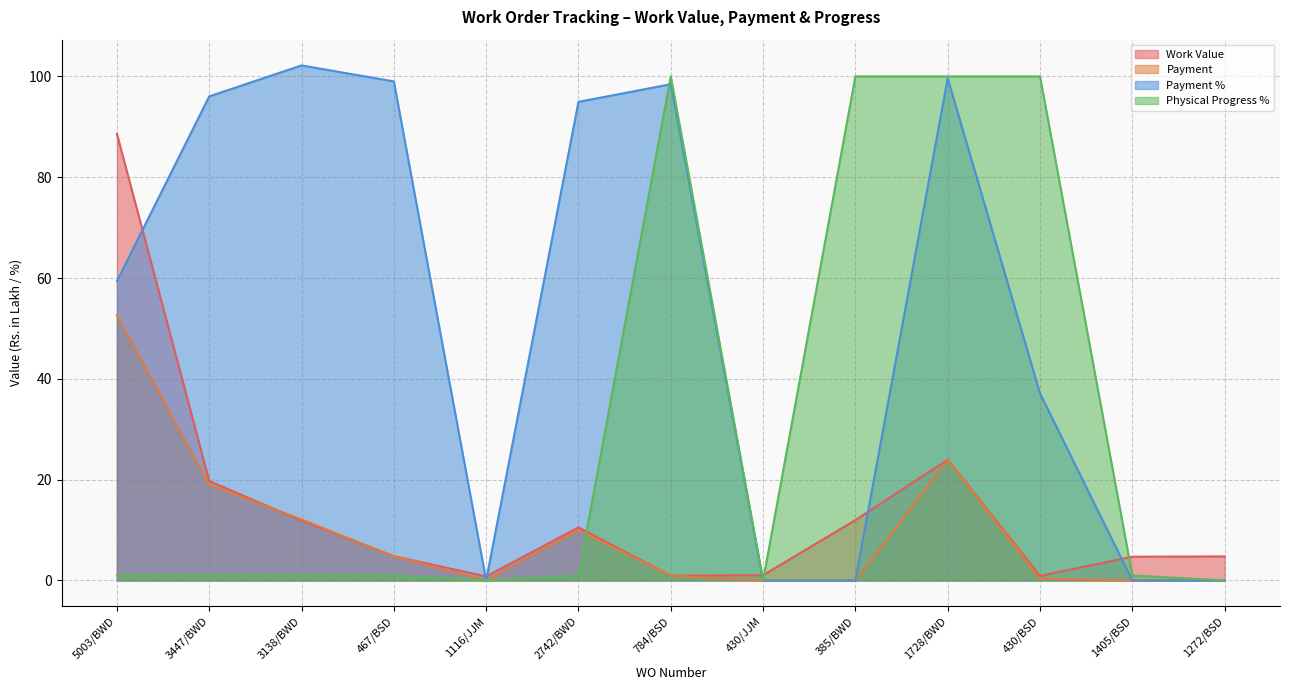

Reading right to left, what are all the values shown in this chart?

Work Value: 1272/BSD=4.8	1405/BSD=4.7	430/BSD=0.9	1728/BWD=24.0	385/BWD=12.0	430/JJM=1.0	784/BSD=0.9	2742/BWD=10.5	1116/JJM=0.8	467/BSD=4.8	3138/BWD=11.9	3447/BWD=19.7	5003/BWD=88.6
Payment: 1272/BSD=0.0	1405/BSD=0.0	430/BSD=0.3	1728/BWD=23.9	385/BWD=0.0	430/JJM=0.0	784/BSD=0.9	2742/BWD=10.0	1116/JJM=0.0	467/BSD=4.8	3138/BWD=12.1	3447/BWD=18.9	5003/BWD=52.6
Payment %: 1272/BSD=0.0	1405/BSD=0.0	430/BSD=37.1	1728/BWD=99.6	385/BWD=0.0	430/JJM=0.0	784/BSD=98.5	2742/BWD=95.0	1116/JJM=0.0	467/BSD=99.0	3138/BWD=102.2	3447/BWD=96.0	5003/BWD=59.4
Physical Progress %: 1272/BSD=0.0	1405/BSD=1.0	430/BSD=100.0	1728/BWD=100.0	385/BWD=100.0	430/JJM=0.0	784/BSD=100.0	2742/BWD=1.0	1116/JJM=0.0	467/BSD=1.0	3138/BWD=1.0	3447/BWD=1.0	5003/BWD=1.0